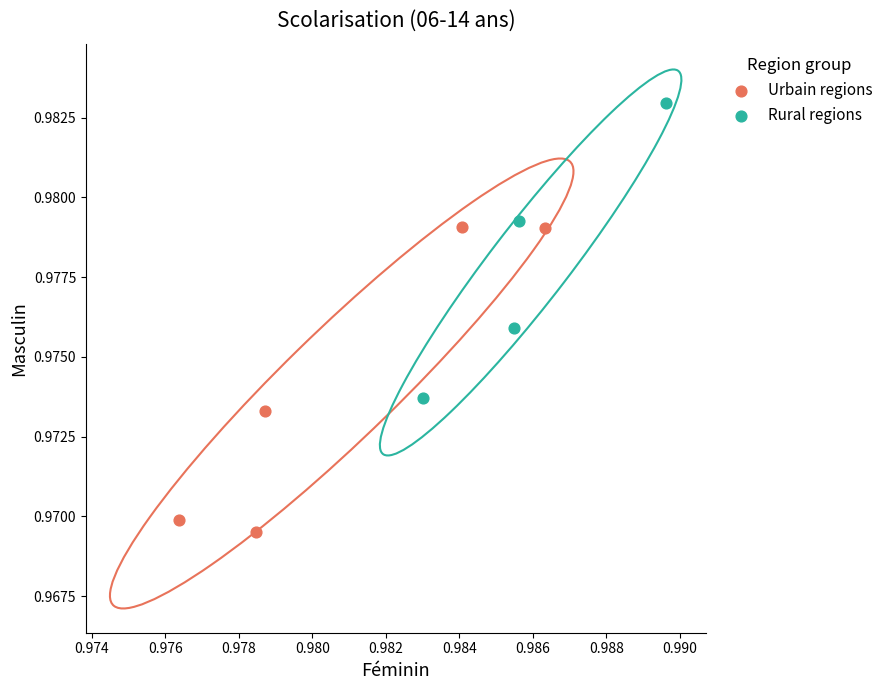

Which series reaches the maximum Y coordinate?

Rural regions